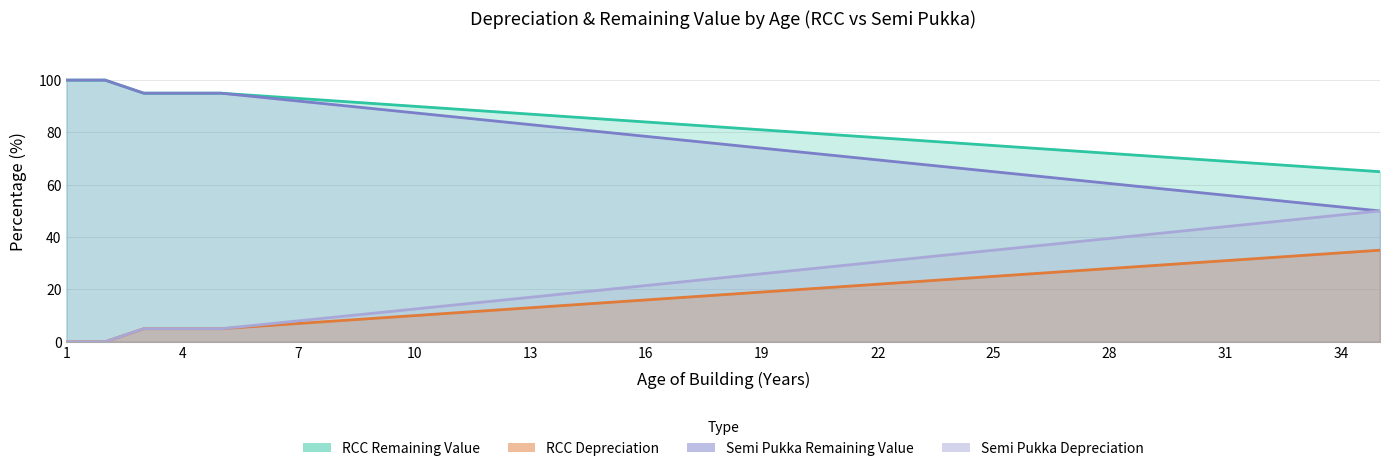

Reading left to right, extract all data points from this chart.

RCC Depreciation: 1=100.0	2=100.0	3=95.0	4=95.0	5=95.0	6=94.0	7=93.0	8=92.0	9=91.0	10=90.0	11=89.0	12=88.0	13=87.0	14=86.0	15=85.0	16=84.0	17=83.0	18=82.0	19=81.0	20=80.0	21=79.0	22=78.0	23=77.0	24=76.0	25=75.0	26=74.0	27=73.0	28=72.0	29=71.0	30=70.0	31=69.0	32=68.0	33=67.0	34=66.0	35=65.0
RCC Remaining Value: 1=0.0	2=0.0	3=5.0	4=5.0	5=5.0	6=6.0	7=7.0	8=8.0	9=9.0	10=10.0	11=11.0	12=12.0	13=13.0	14=14.0	15=15.0	16=16.0	17=17.0	18=18.0	19=19.0	20=20.0	21=21.0	22=22.0	23=23.0	24=24.0	25=25.0	26=26.0	27=27.0	28=28.0	29=29.0	30=30.0	31=31.0	32=32.0	33=33.0	34=34.0	35=35.0
Semi Pukka Depreciation: 1=100.0	2=100.0	3=95.0	4=95.0	5=95.0	6=93.5	7=92.0	8=90.5	9=89.0	10=87.5	11=86.0	12=84.5	13=83.0	14=81.5	15=80.0	16=78.5	17=77.0	18=75.5	19=74.0	20=72.5	21=71.0	22=69.5	23=68.0	24=66.5	25=65.0	26=63.5	27=62.0	28=60.5	29=59.0	30=57.5	31=56.0	32=54.5	33=53.0	34=51.5	35=50.0
Semi Pukka Remaining Value: 1=0.0	2=0.0	3=5.0	4=5.0	5=5.0	6=6.5	7=8.0	8=9.5	9=11.0	10=12.5	11=14.0	12=15.5	13=17.0	14=18.5	15=20.0	16=21.5	17=23.0	18=24.5	19=26.0	20=27.5	21=29.0	22=30.5	23=32.0	24=33.5	25=35.0	26=36.5	27=38.0	28=39.5	29=41.0	30=42.5	31=44.0	32=45.5	33=47.0	34=48.5	35=50.0